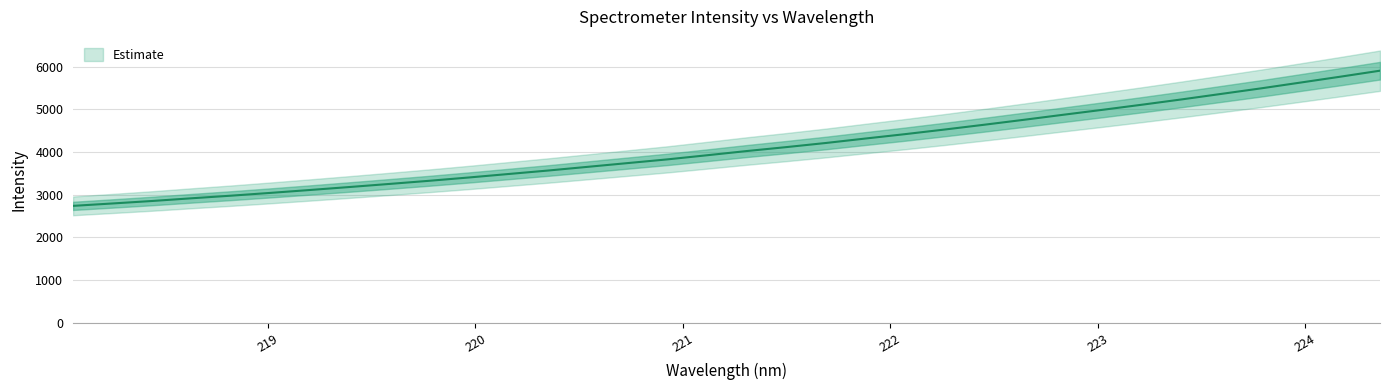

What is the greatest value displayed?

5902.9